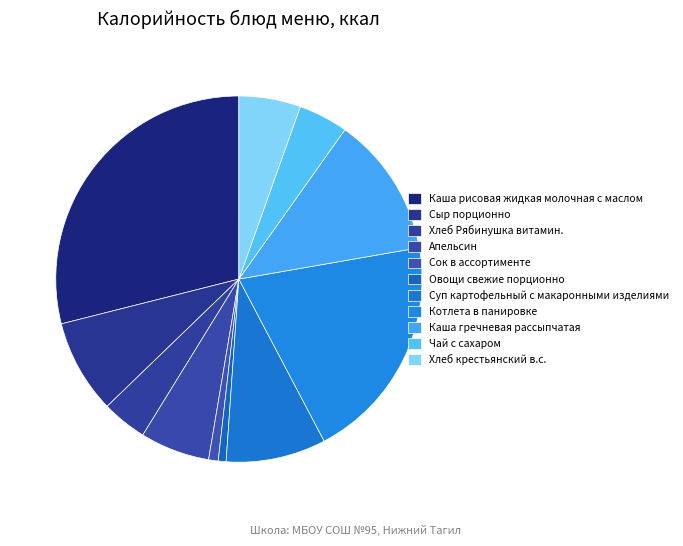

To the nearest percent, what portion does Каша гречневая рассыпчатая represent?

12%